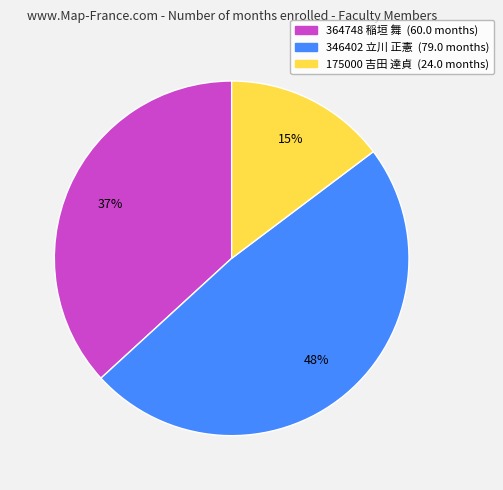

To the nearest percent, what is the combined percentage of 346402 立川 正憲 and 175000 吉田 達貞?

63%